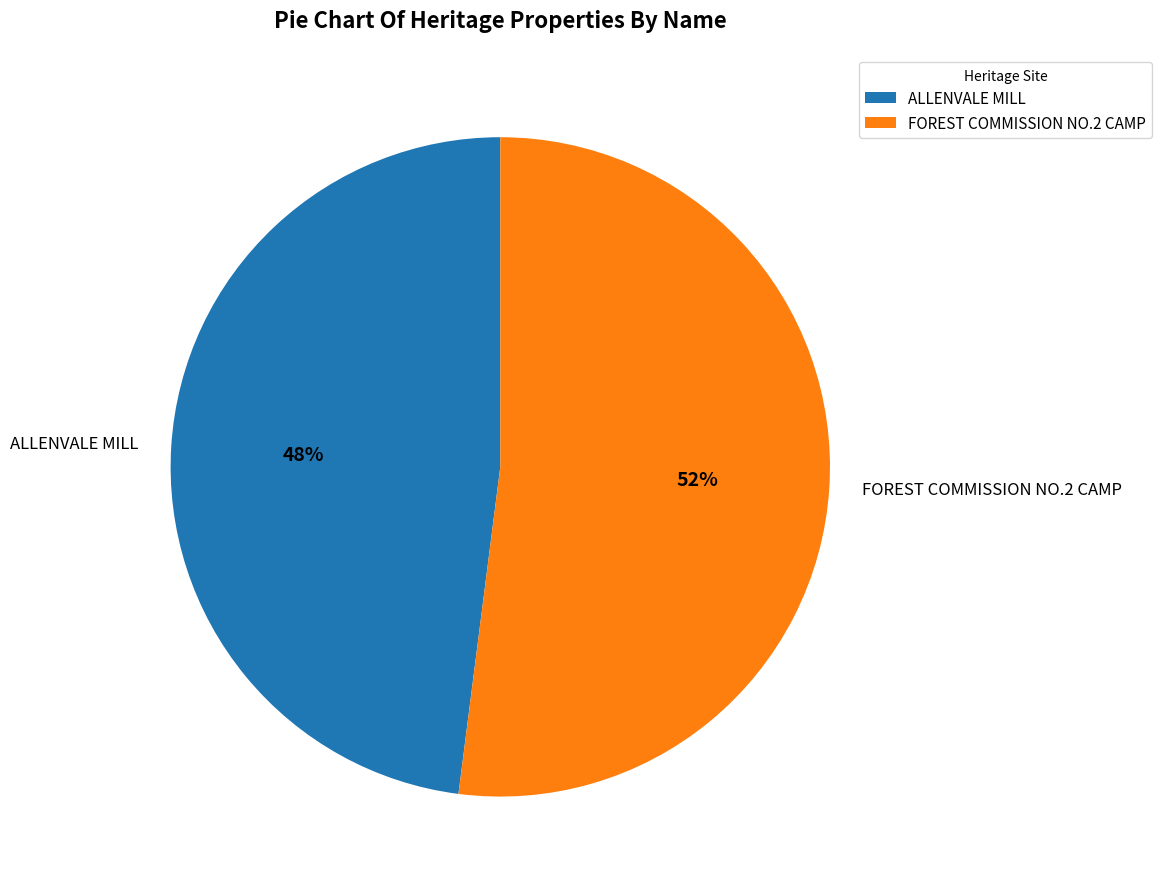

What is the ratio of the value at FOREST COMMISSION NO.2 CAMP to the value at ALLENVALE MILL?

1.1